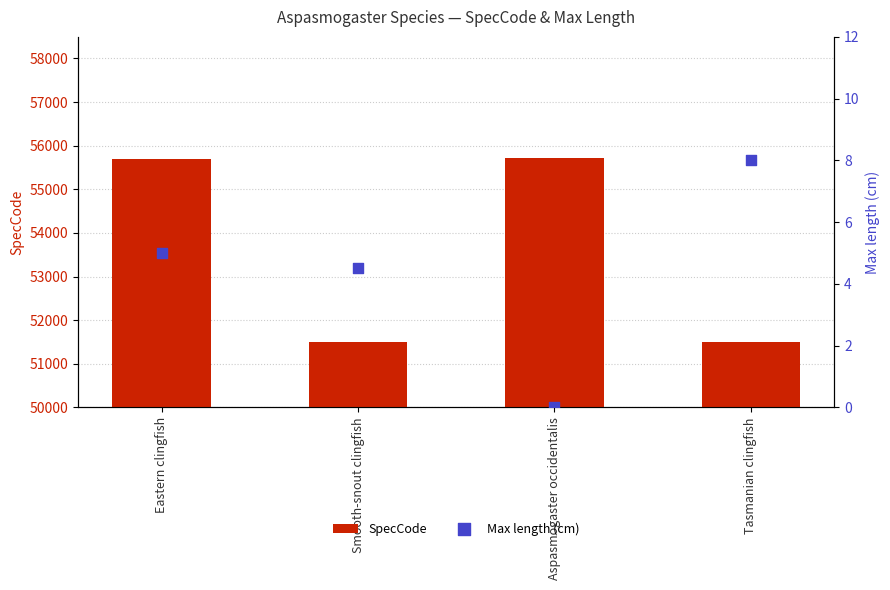

What are all the series names shown in the legend?

SpecCode, Max length (cm)